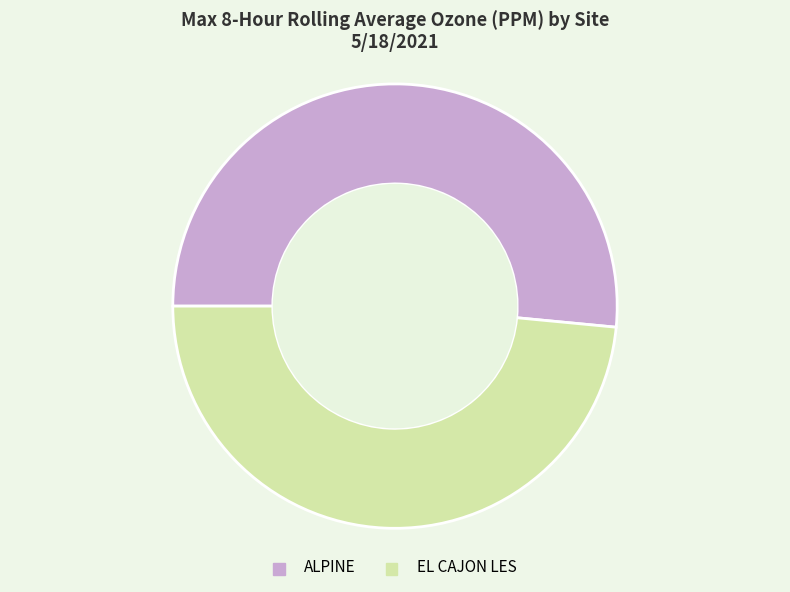

Does any single category account for the majority?

Yes